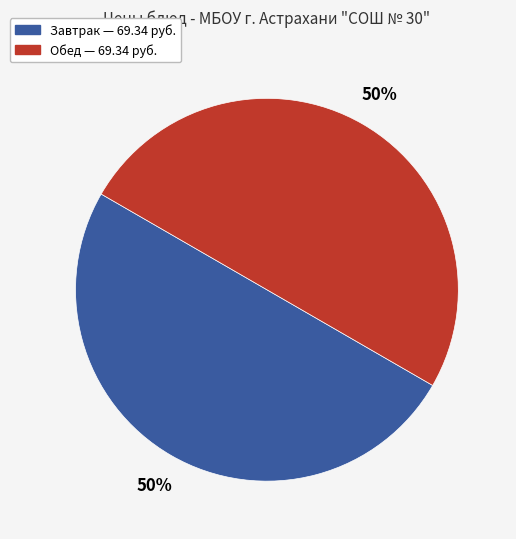

To the nearest percent, what is the average slice percentage?

50%